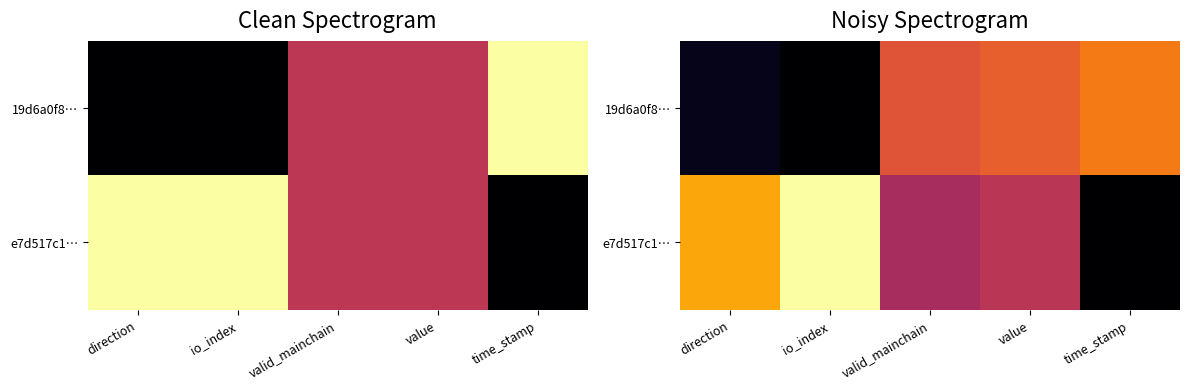

At how many categories does at least one series exceed 0?

5